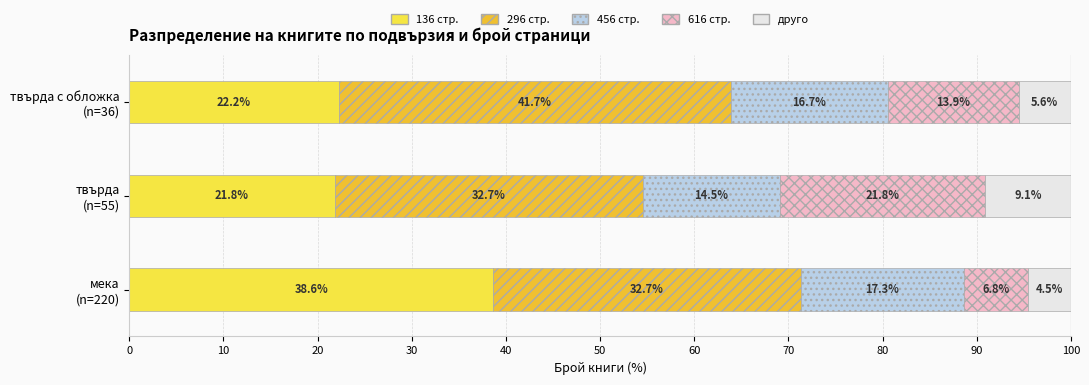

How many series are shown in this chart?

5